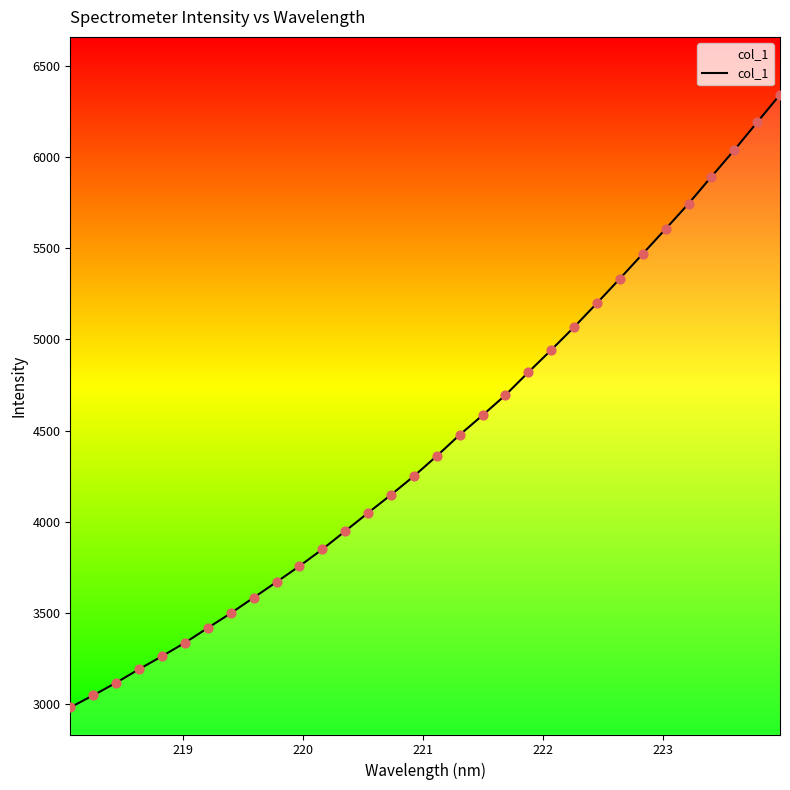

What is the difference between the maximum and minimum values?

3364.5